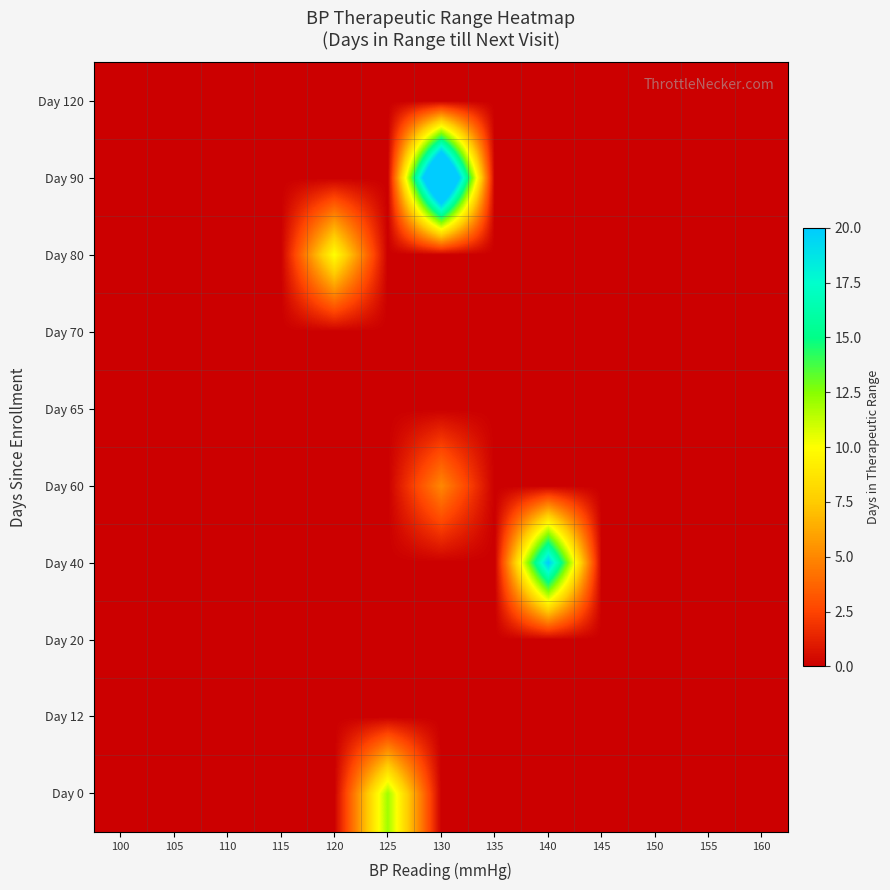

At which category is the sum across all series the highest?

130